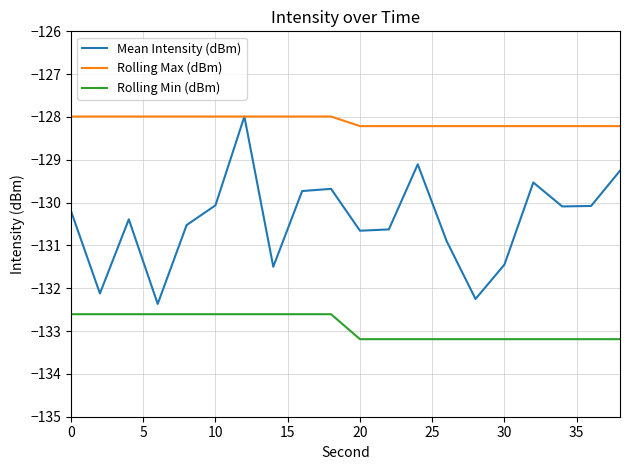

True or false: Rolling Min (dBm) and Rolling Max (dBm) intersect in this chart.

False